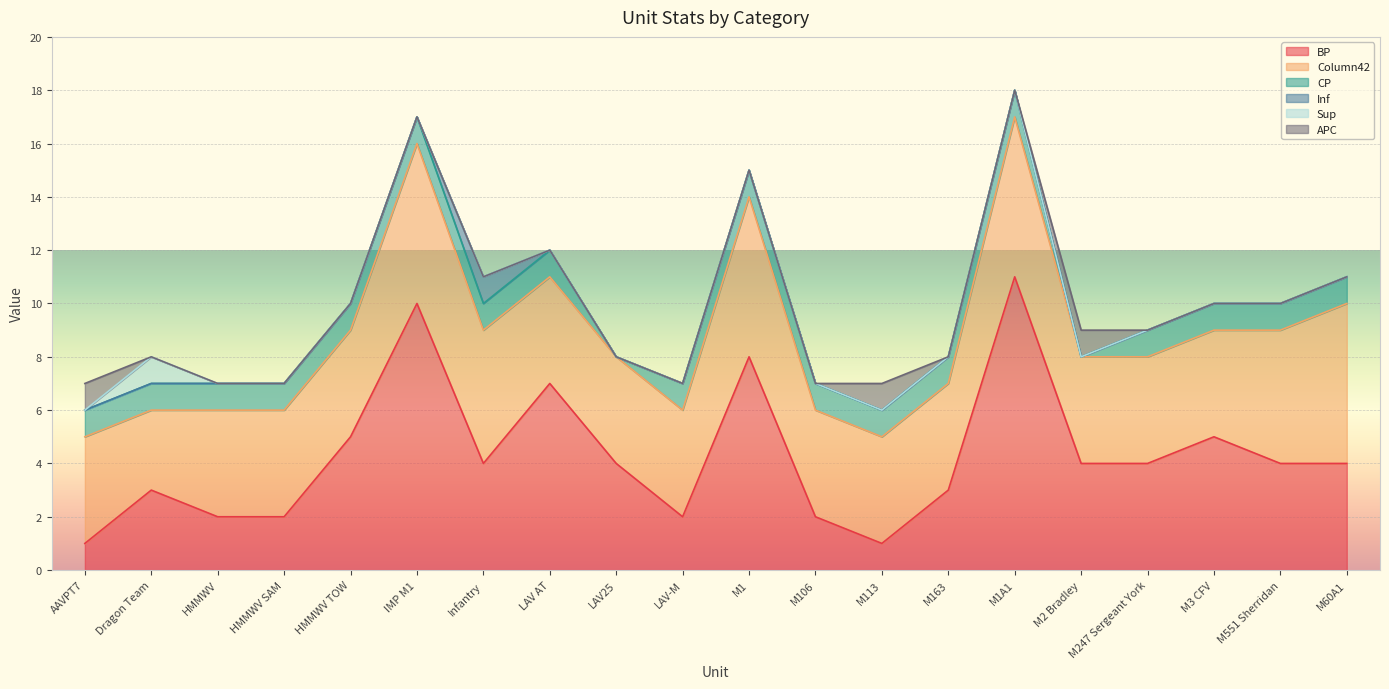

What is the label of the 6th point from the left?

IMP M1